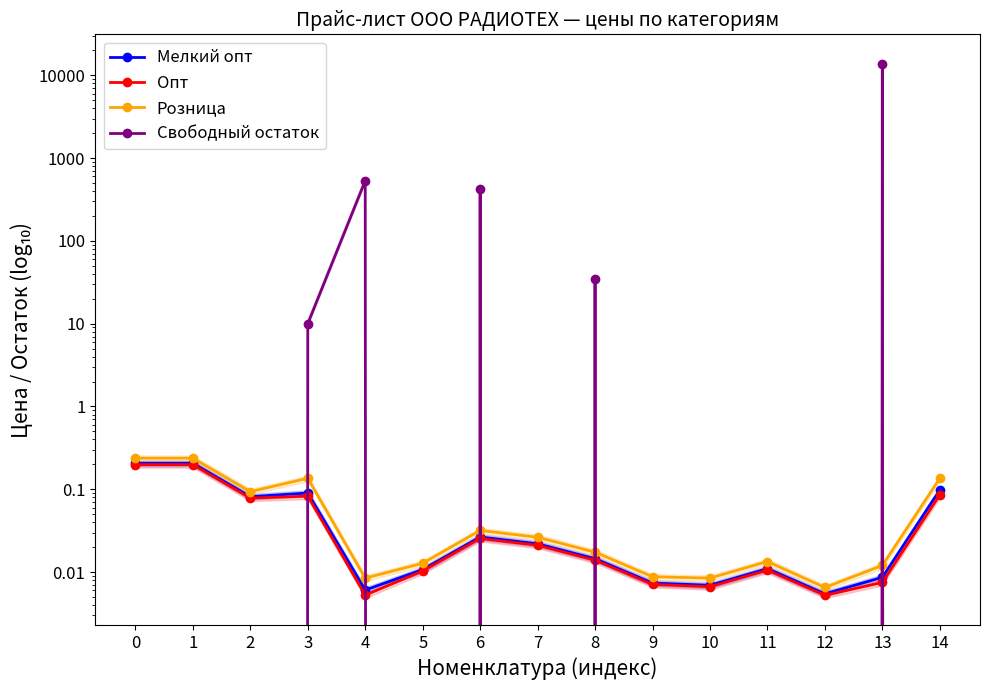

What is the average value of the Мелкий опт series?

0.1